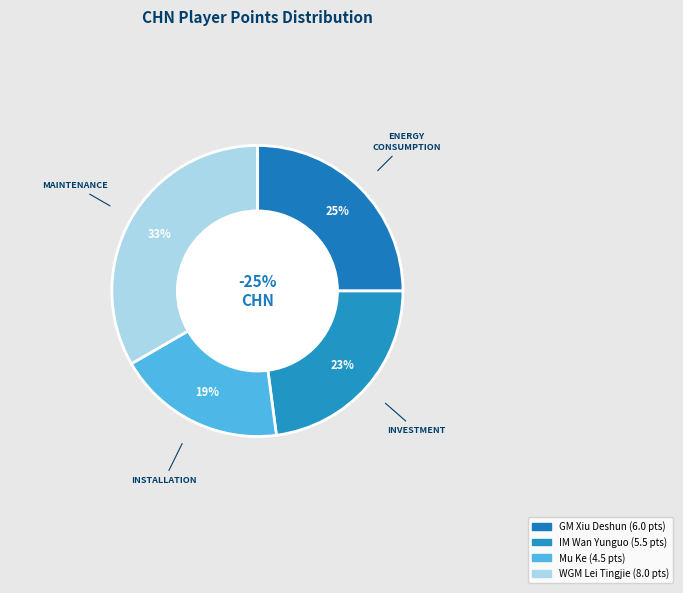

How many slices are in this pie chart?

4